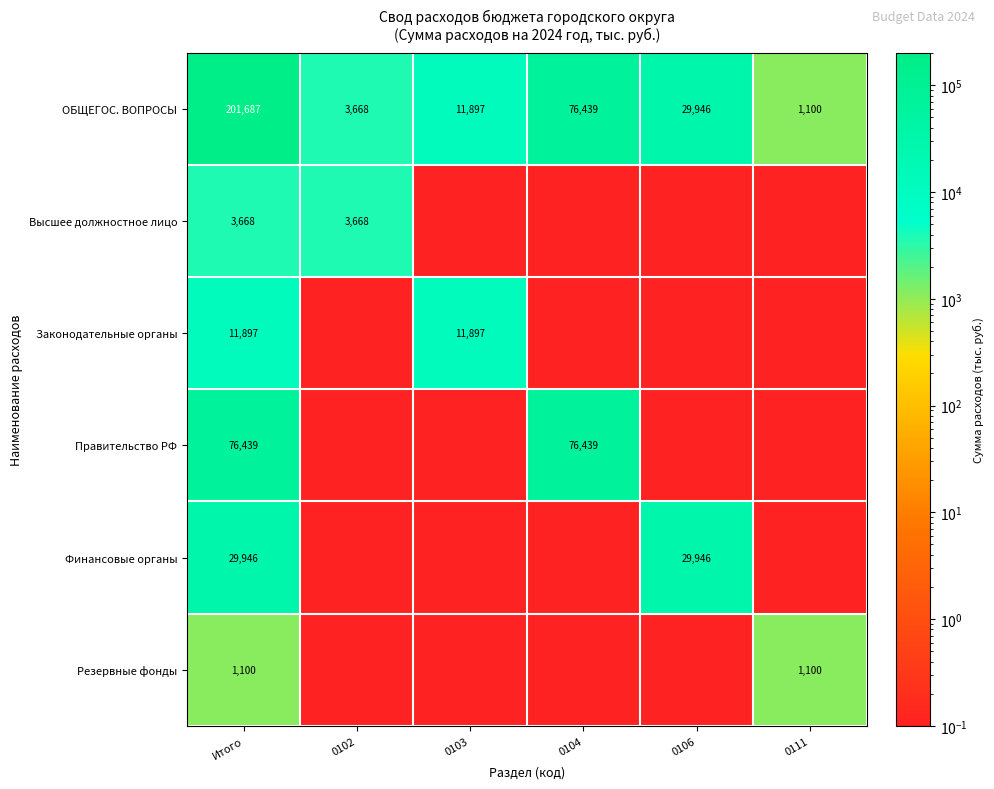

What is the average value of the ОБЩЕГОС. ВОПРОСЫ series?

54122.8